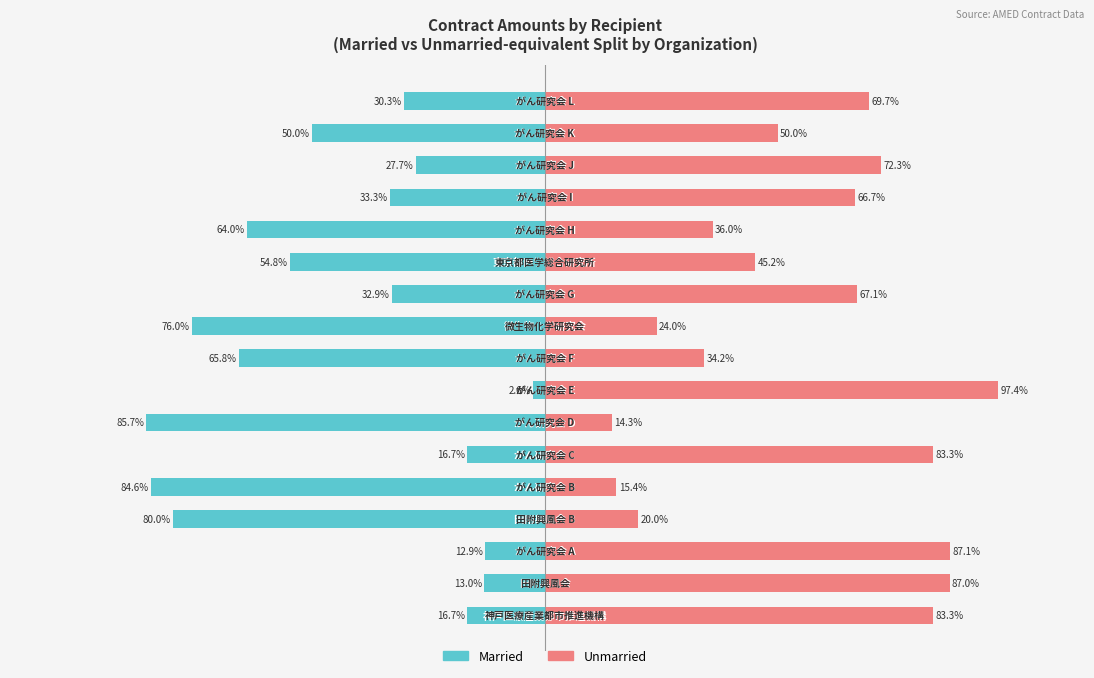

The value of Married at 1 is -20.5. True or false?

False